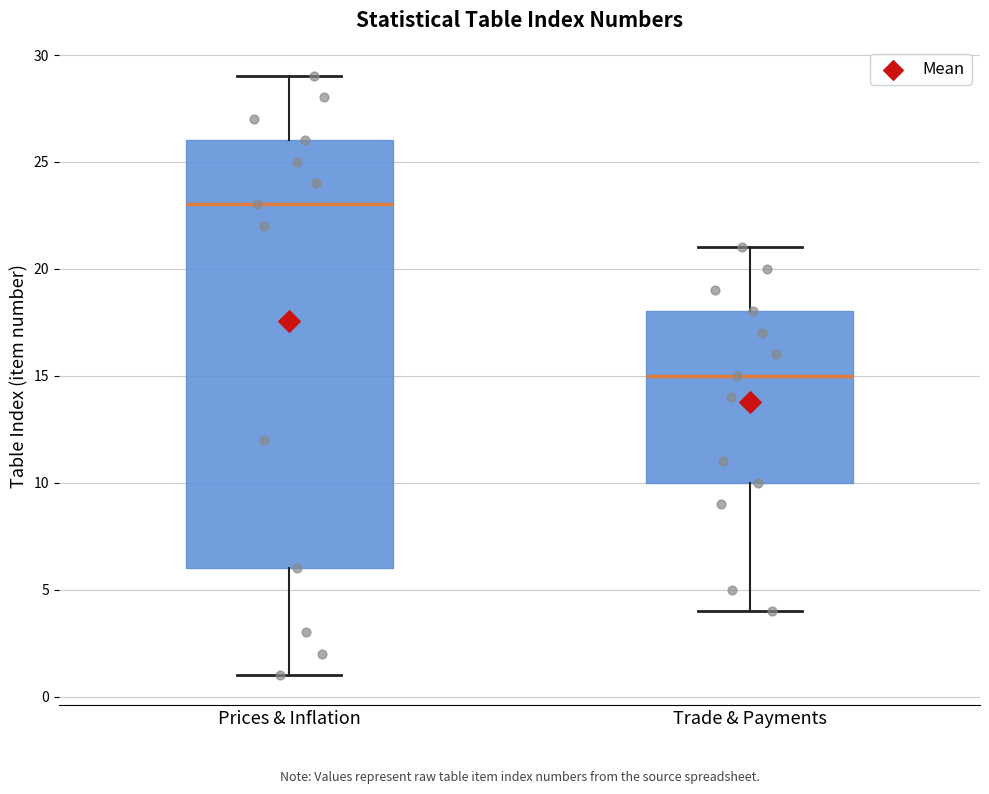

Reading left to right, transcribe this box plot: for each box, give where its median line is, the range the box spans, and where its two whiskers end, as read against the y-axis. The values are not printed on the chart, so give them approximately, as read against the axis.

Prices & Inflation: median 23, box 6 to 26, whiskers 1 to 29
Trade & Payments: median 15, box 10 to 18, whiskers 4 to 21